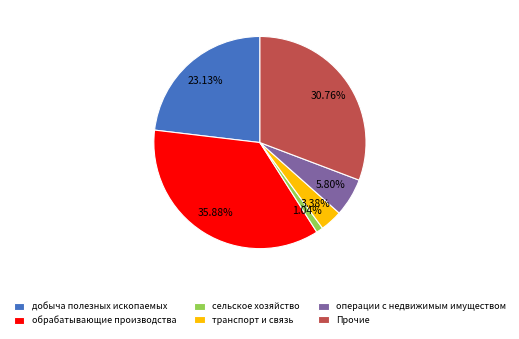

Do сельское хозяйство and обрабатывающие производства together represent more than half of the pie?

No